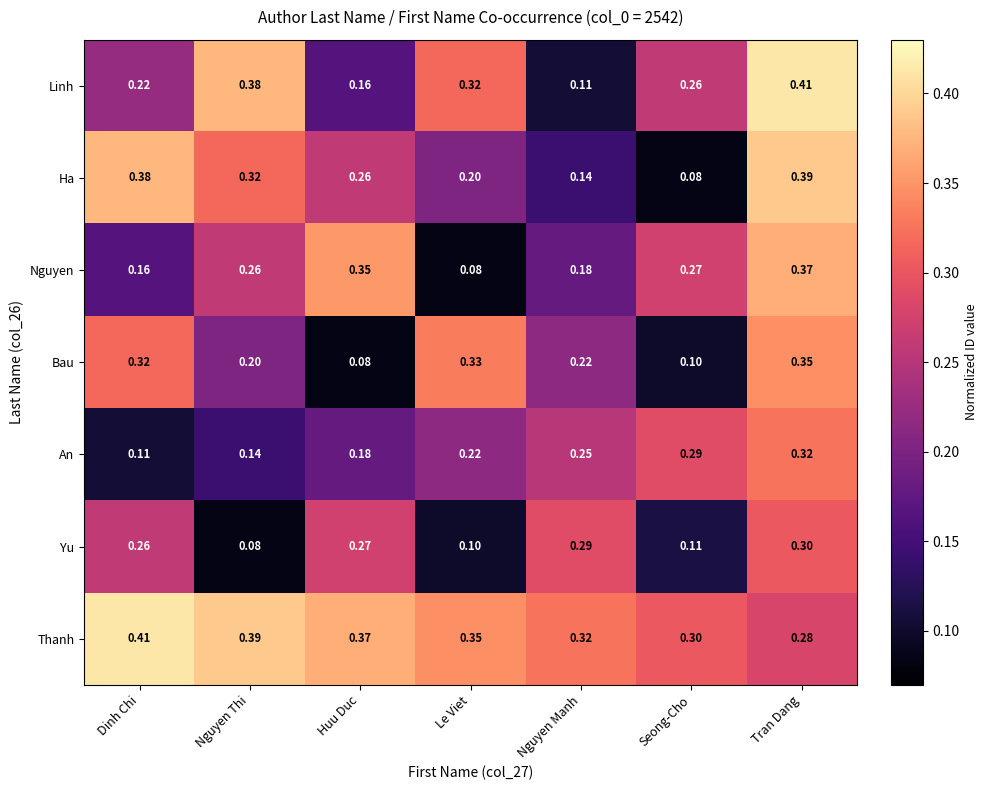

What is the smallest value displayed?

0.1